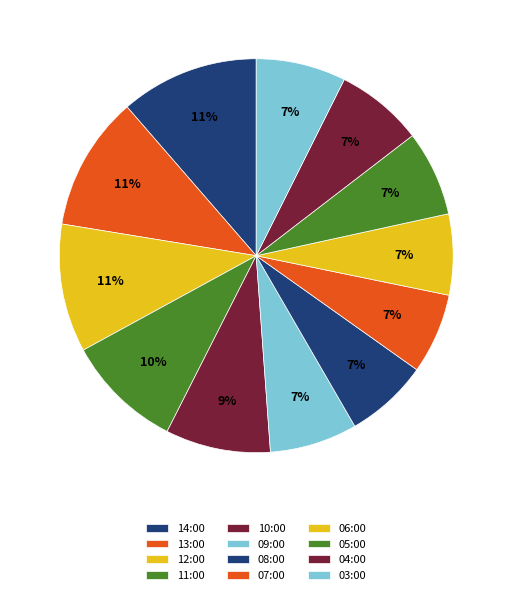

To the nearest percent, what percentage of the pie is 11:00?

10%